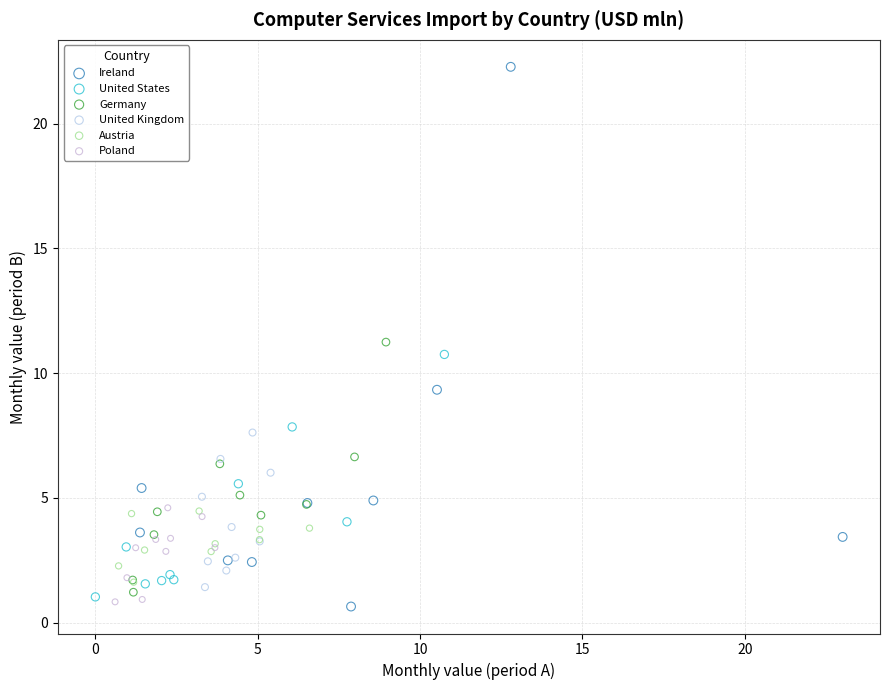

Which series has the widest spread of Y values?

Ireland